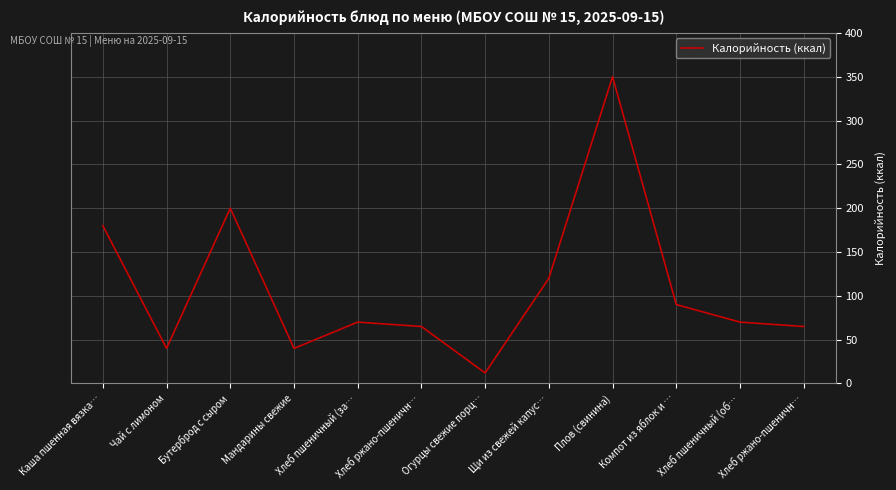

How many lines are shown in the chart?

1